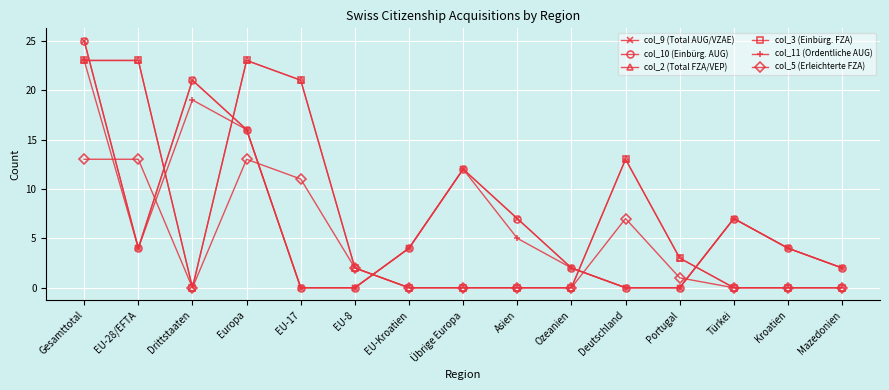

Where do col_9 (Total AUG/VZAE) and col_5 (Erleichterte FZA) first cross each other?

Gesamttotal and EU-28/EFTA